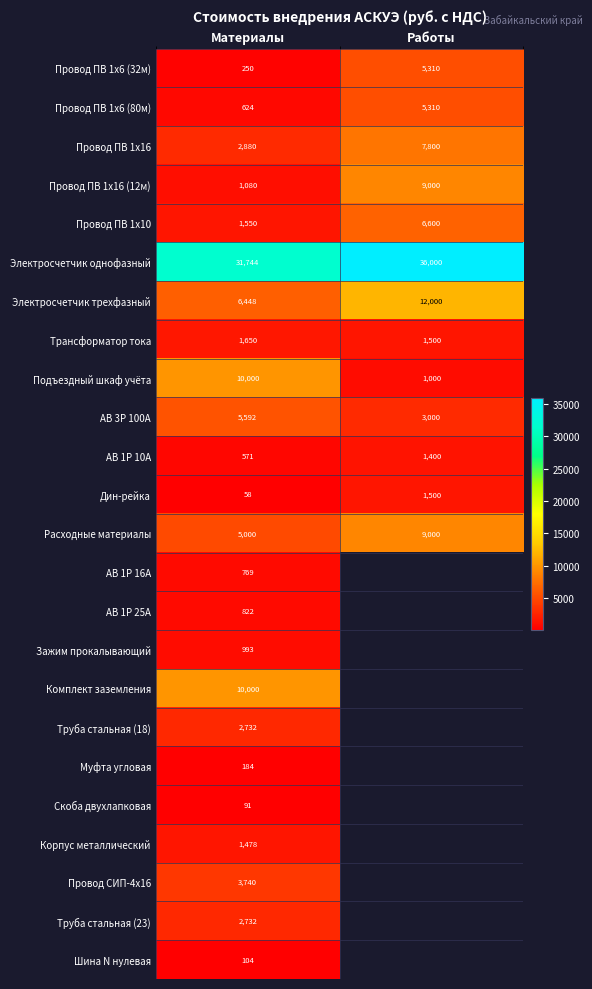

What is the difference between the Электросчетчик трехфазный values at Работы and Материалы?

5552.0